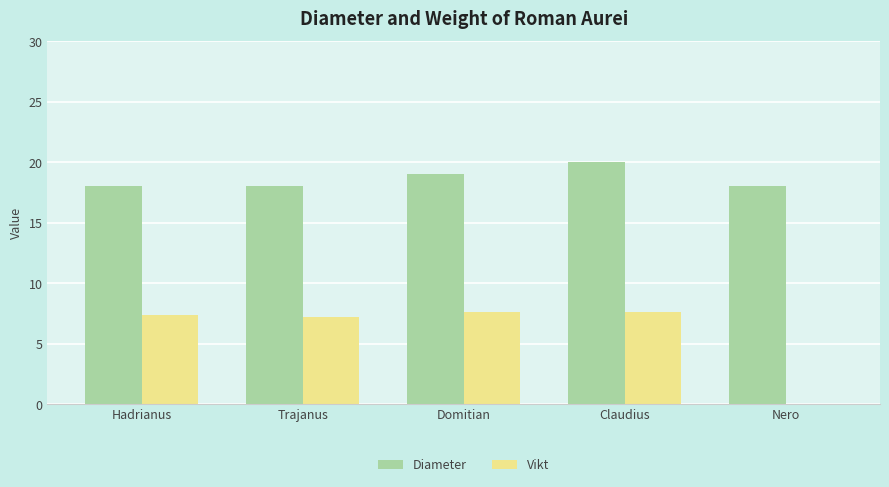

How many categories are shown in the chart?

5